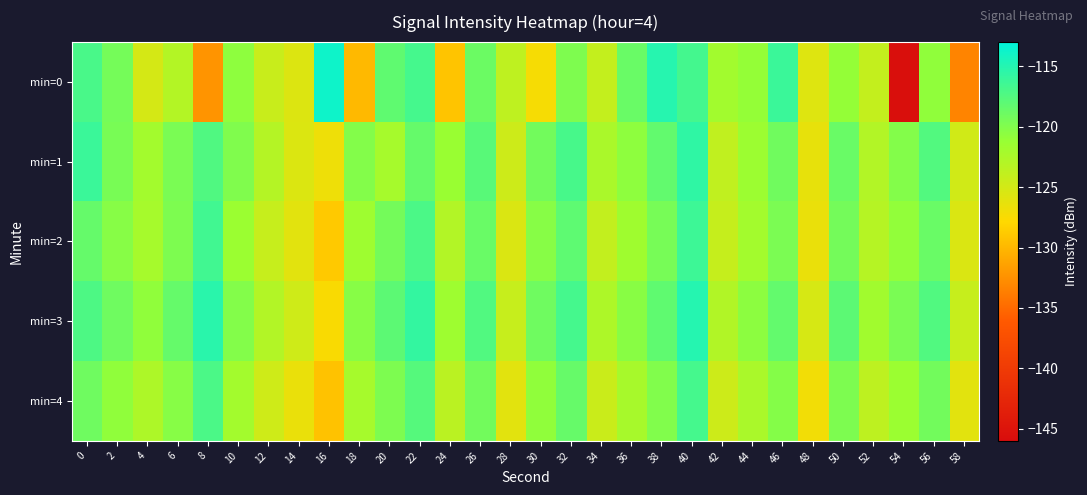

Which label corresponds to the smallest value in the chart?

54